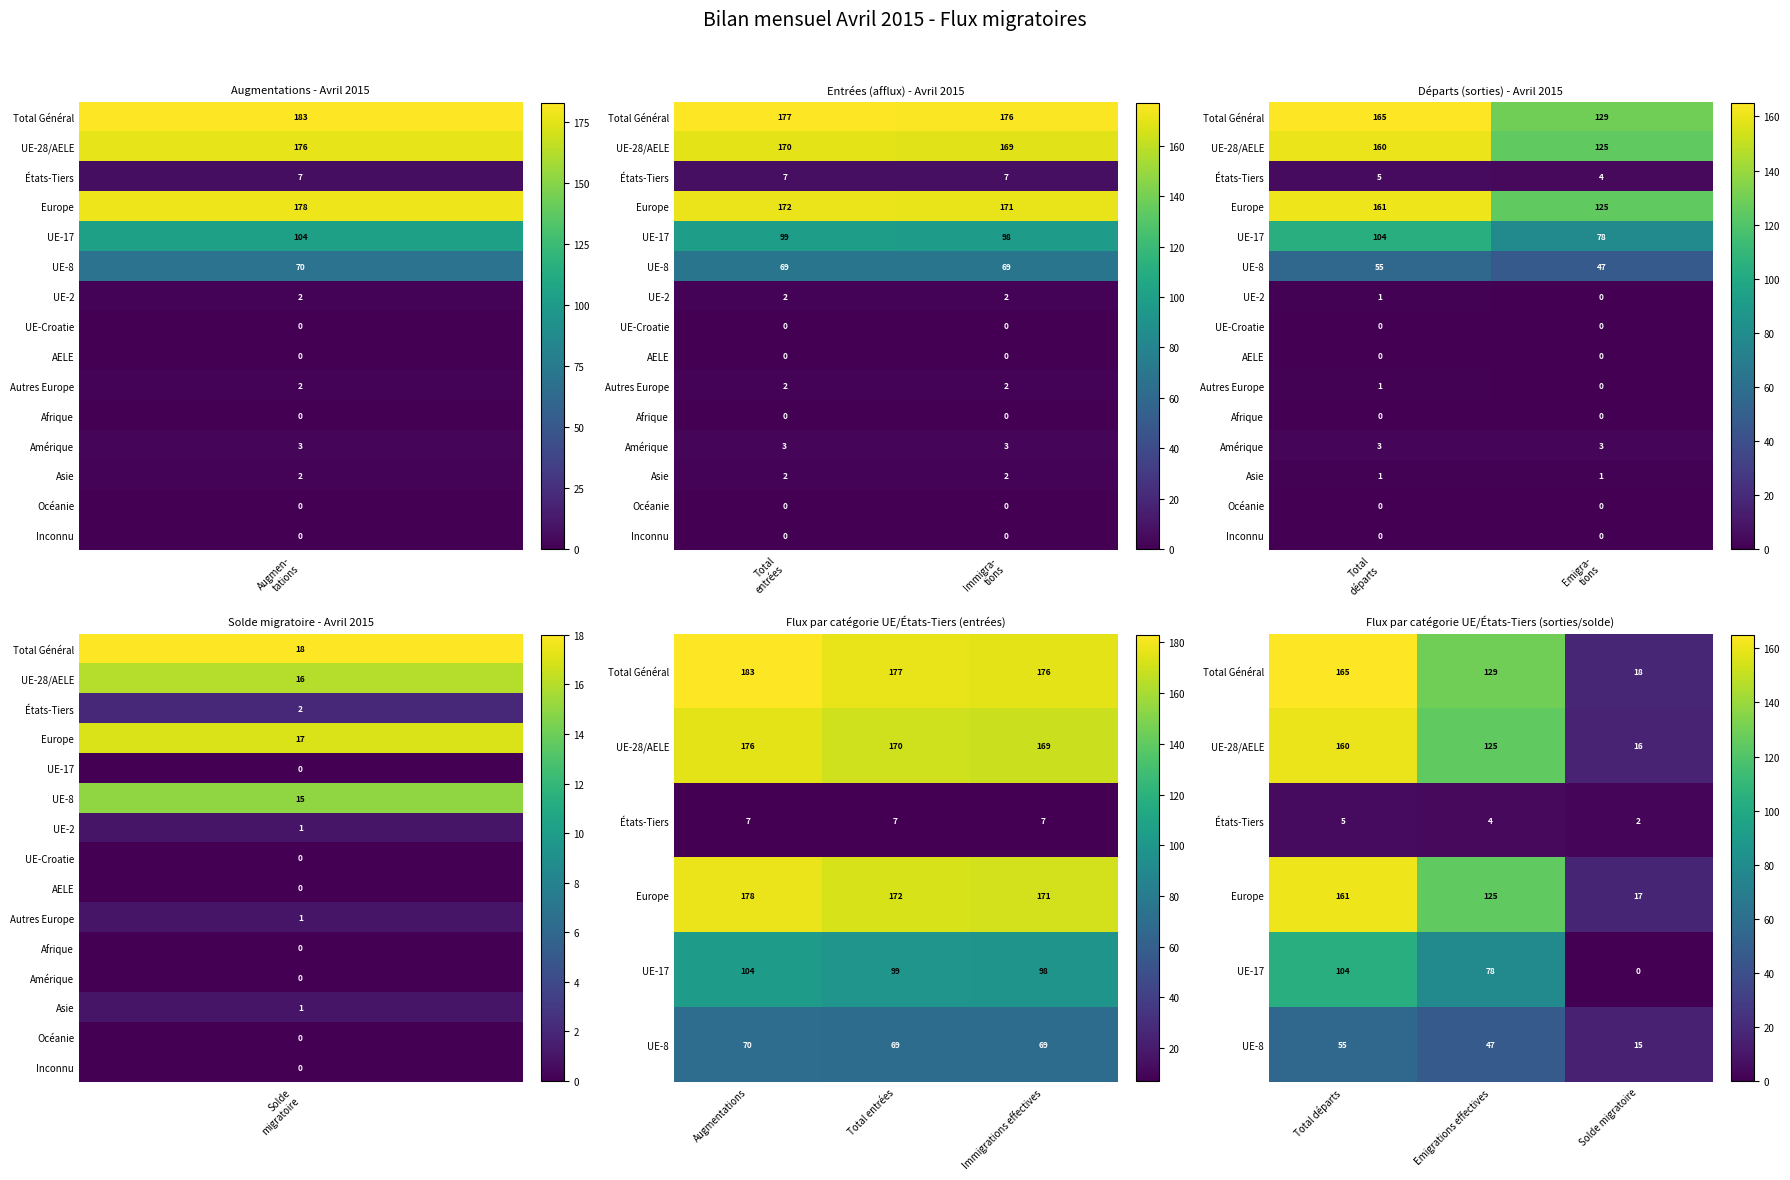

True or false: Immigrations effectives has a value of 40 at Total Général.

False